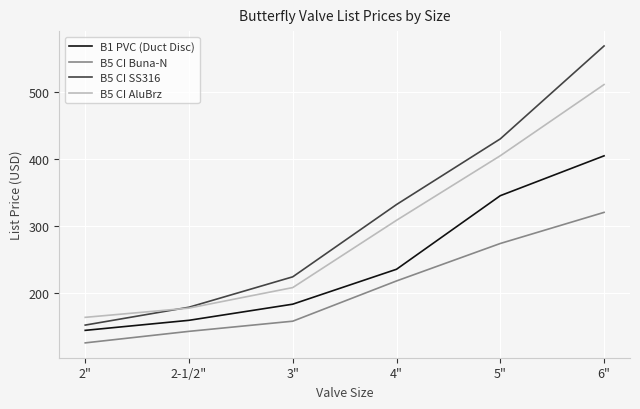

True or false: B5 CI AluBrz has a value of 163.1 at 2".

True